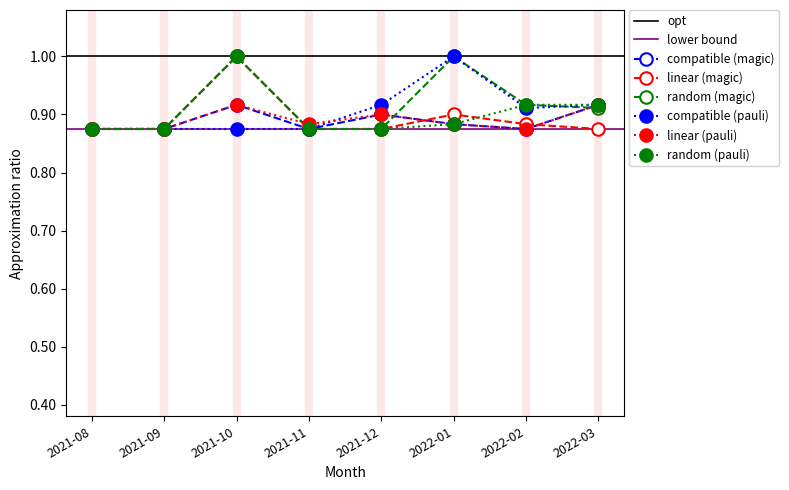

What is the greatest value displayed?

1.0